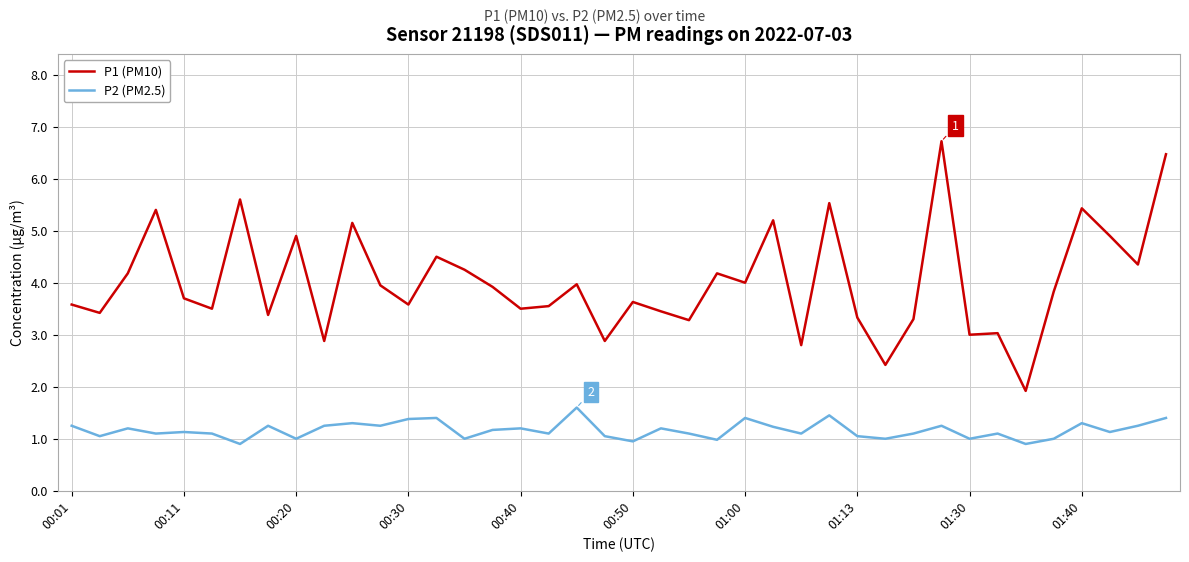

What is the difference between the maximum and minimum values in the P2 (PM2.5) series?

0.7